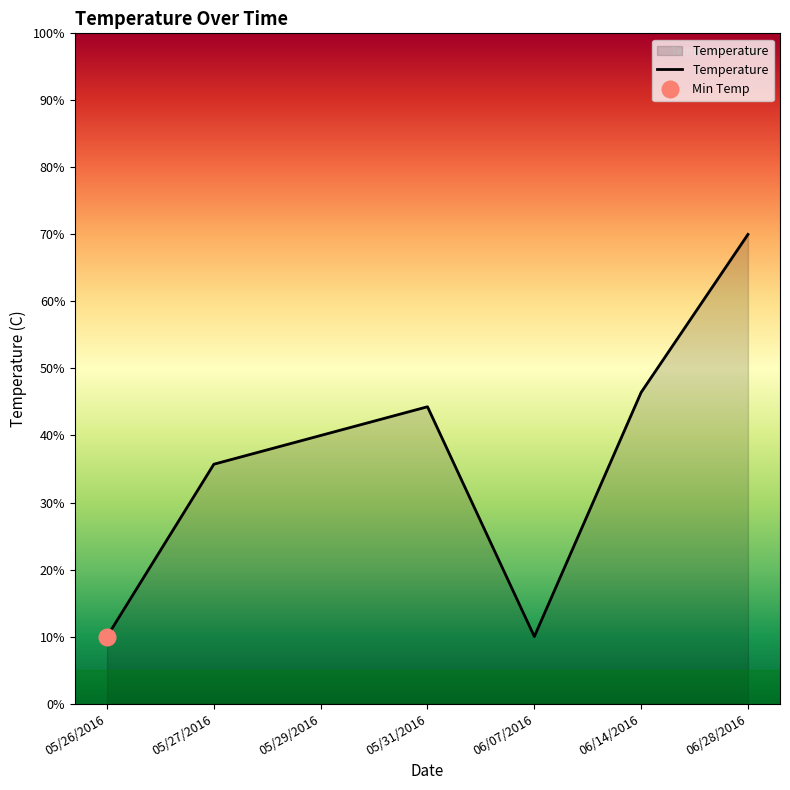

Rank the categories by value from lowest to highest.

05/26/2016, 06/07/2016, 05/27/2016, 05/29/2016, 05/31/2016, 06/14/2016, 06/28/2016